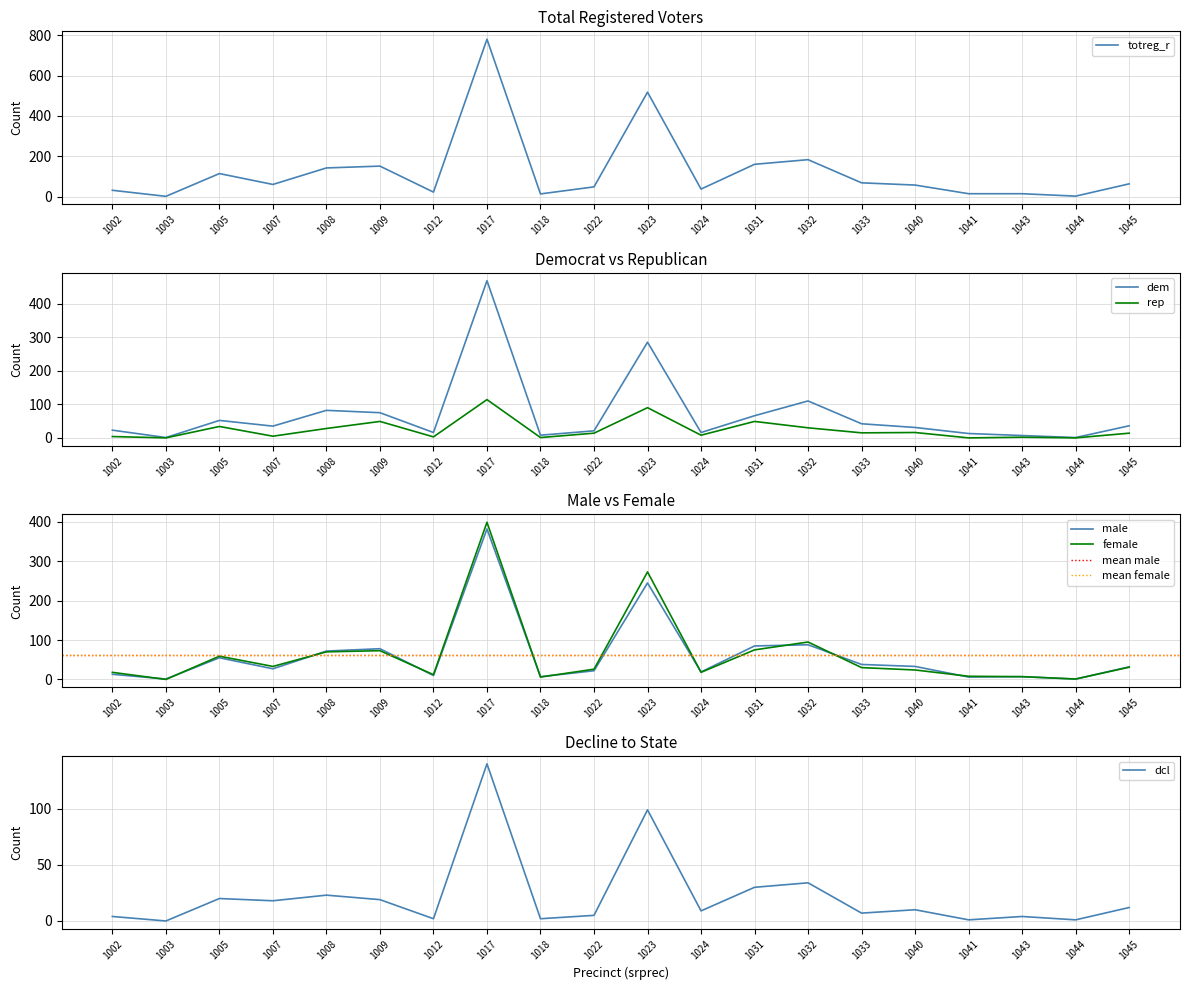

Which has a higher value, 1012 or 1045?

1045